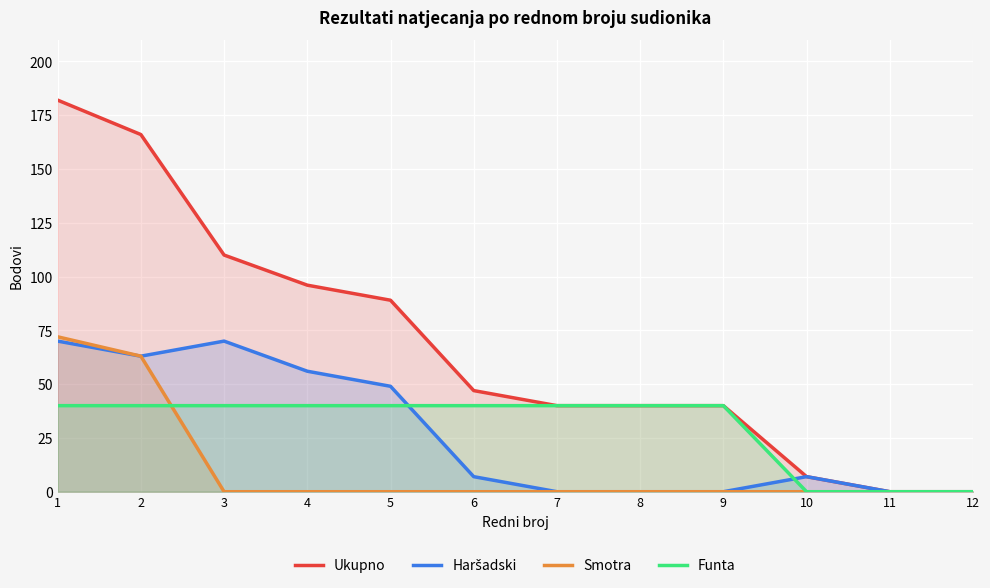

In Haršadski, how many points are higher than both neighbors (excluding endpoints)?

2